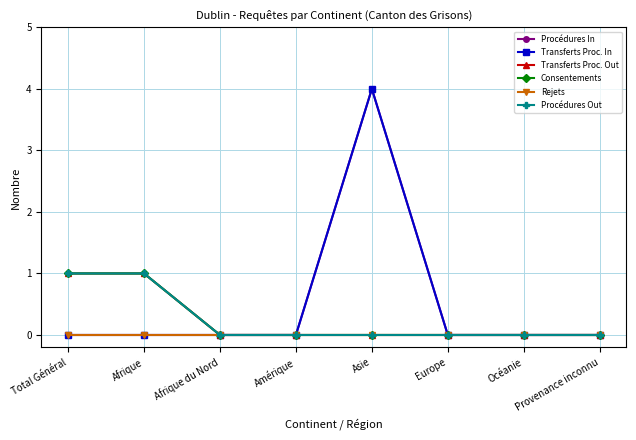

Is it true that Transferts Proc. Out equals 0 at Europe?

True